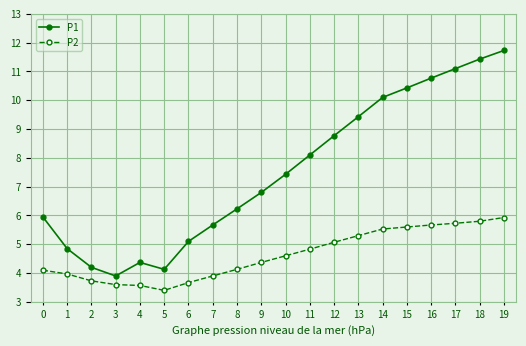

At which category does P1 reach its first local valley?

3